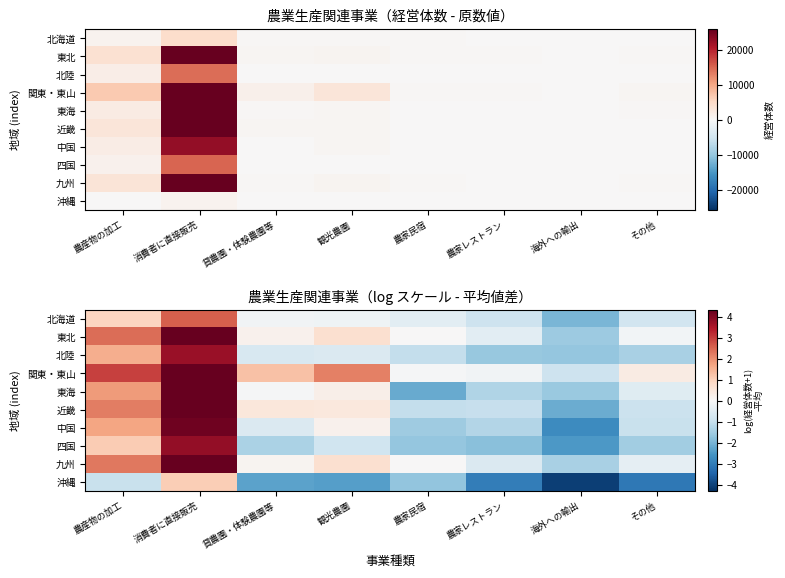

Count the number of data series in this chart.

10